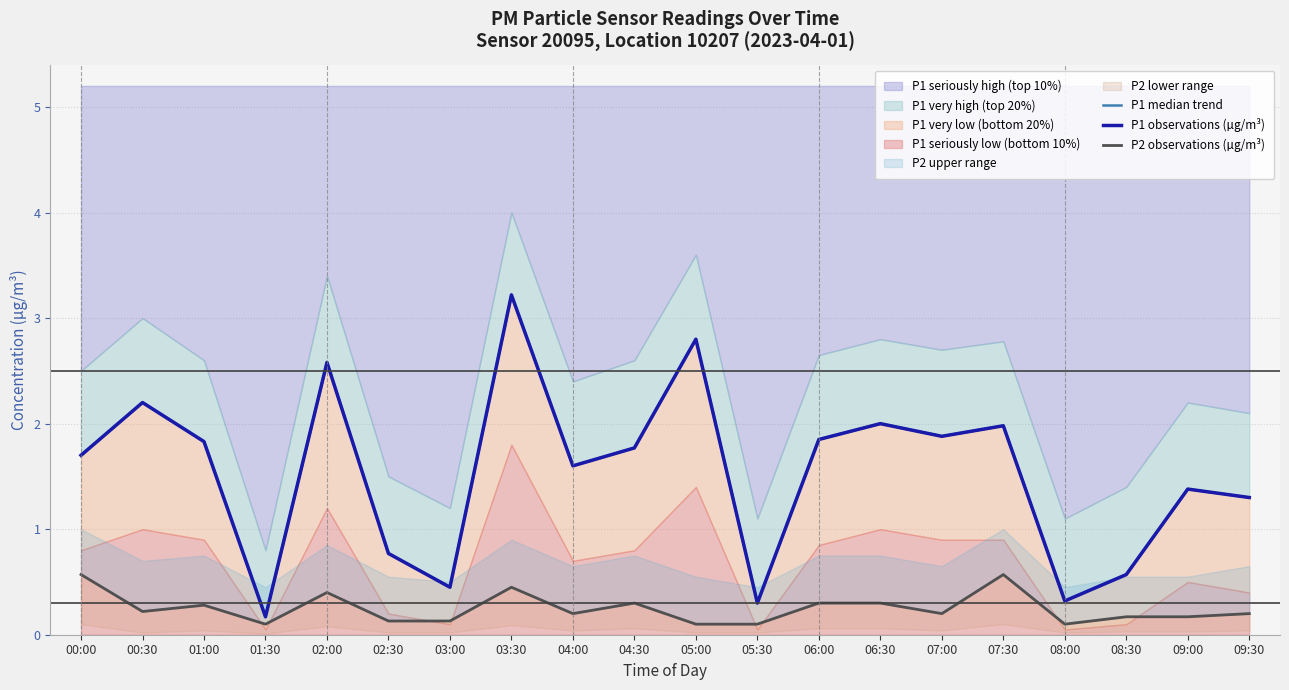

Rank the series by their maximum value, from highest to lowest.

P1 median trend, P1 observations (µg/m³), P2 observations (µg/m³)